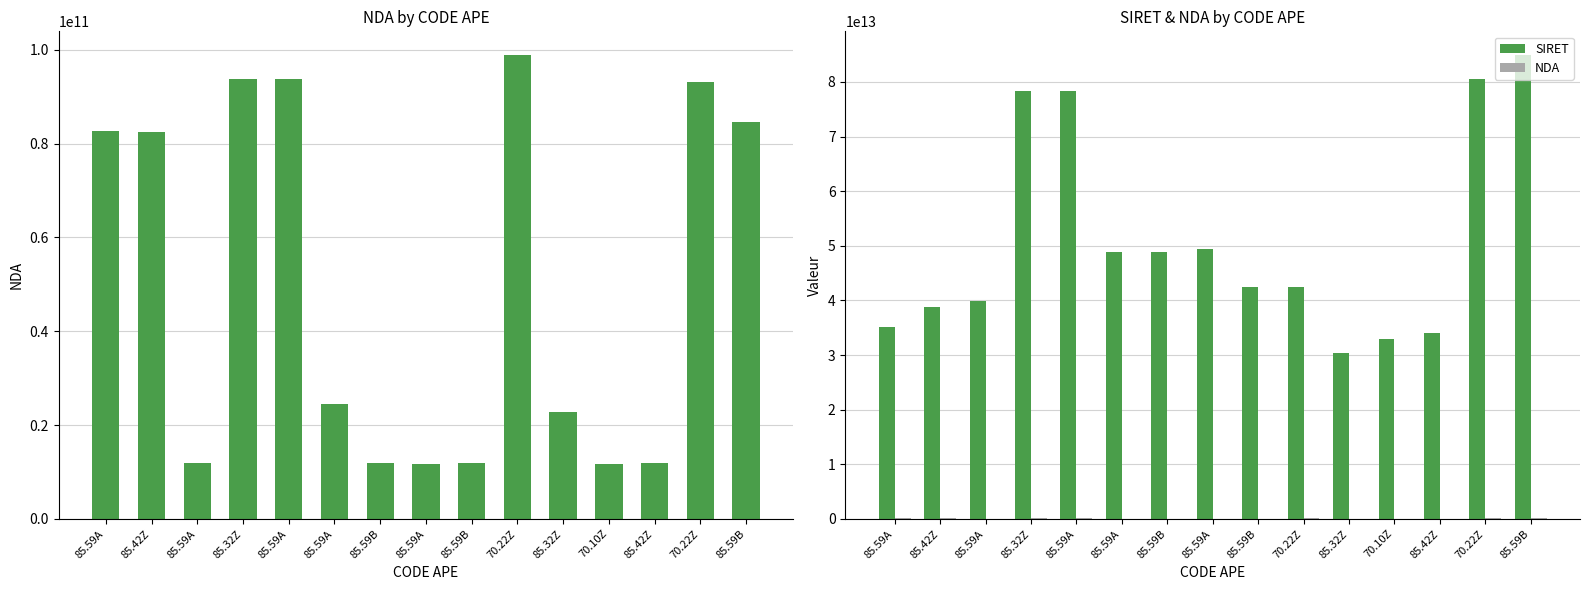

What is the lowest value of the SIRET series?

30340844700033